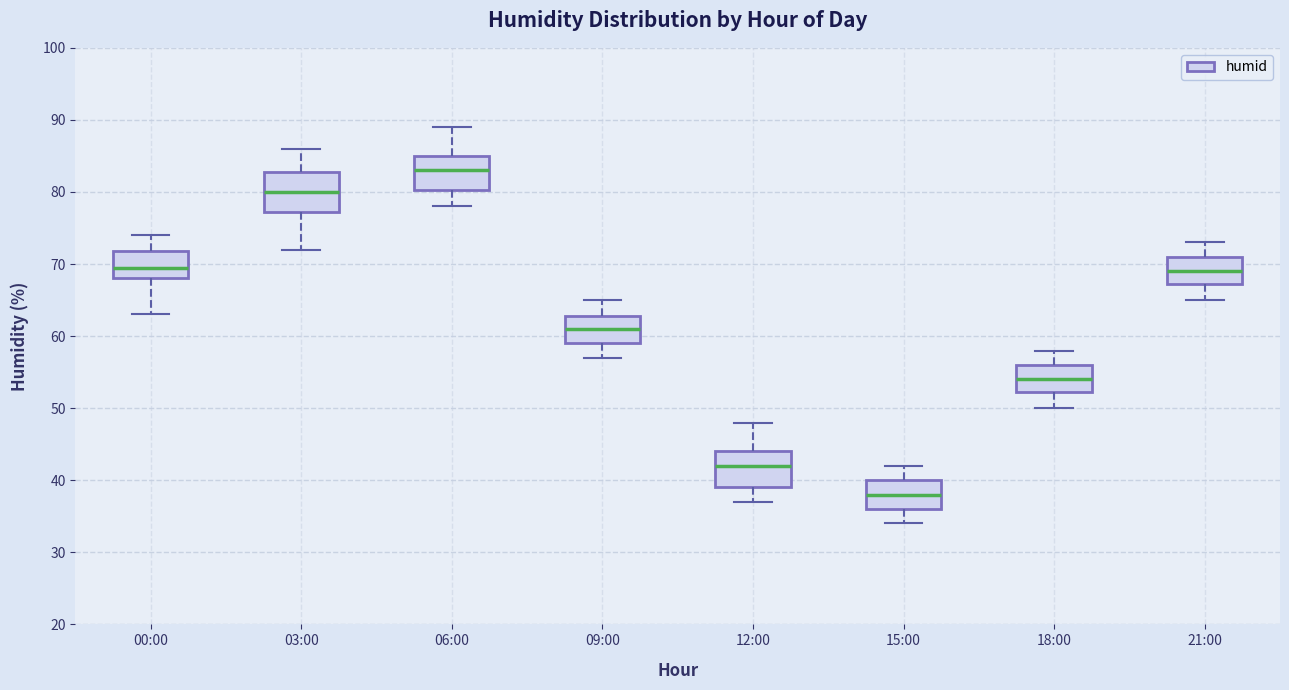

Reading left to right, transcribe this box plot: for each box, give where its median line is, the range the box spans, and where its two whiskers end, as read against the y-axis. The values are not printed on the chart, so give them approximately, as read against the axis.

00:00: median 70, box 68 to 72, whiskers 63 to 74
03:00: median 80, box 77 to 83, whiskers 72 to 86
06:00: median 83, box 80 to 85, whiskers 78 to 89
09:00: median 61, box 59 to 63, whiskers 57 to 65
12:00: median 42, box 39 to 44, whiskers 37 to 48
15:00: median 38, box 36 to 40, whiskers 34 to 42
18:00: median 54, box 52 to 56, whiskers 50 to 58
21:00: median 69, box 67 to 71, whiskers 65 to 73